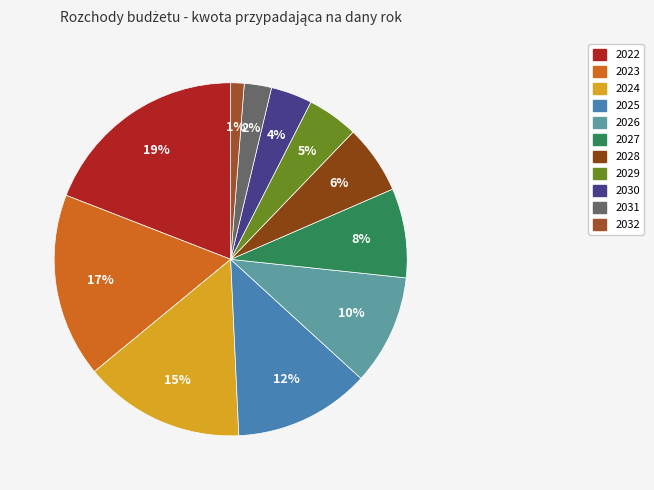

Does any single category account for the majority?

No